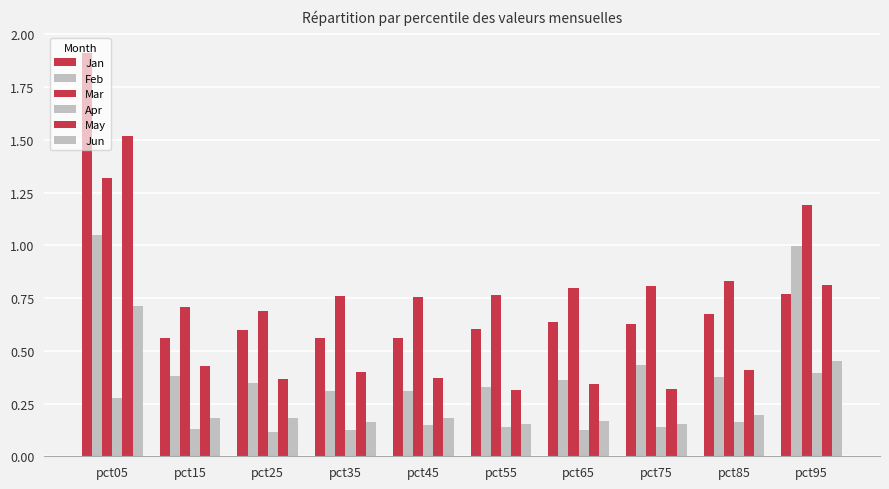

How many bars are there in total?

60